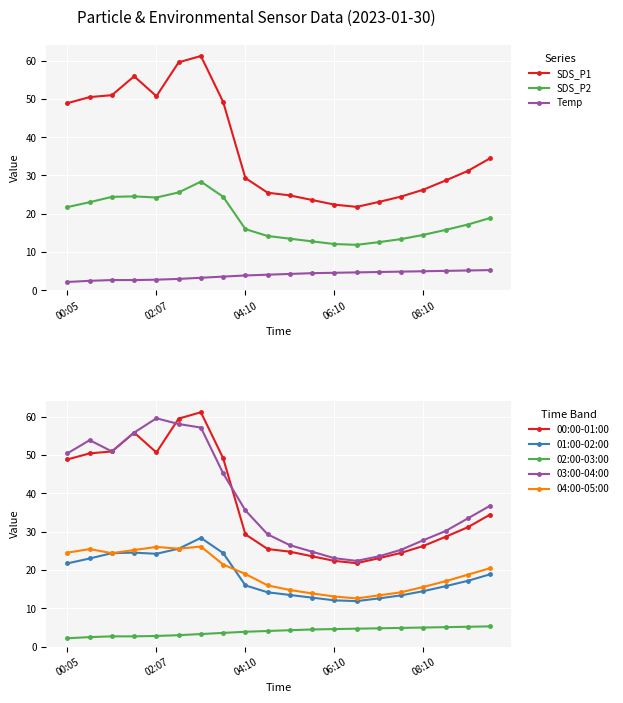

The value of SDS_P2 at 01:06 is 6.4. True or false?

False